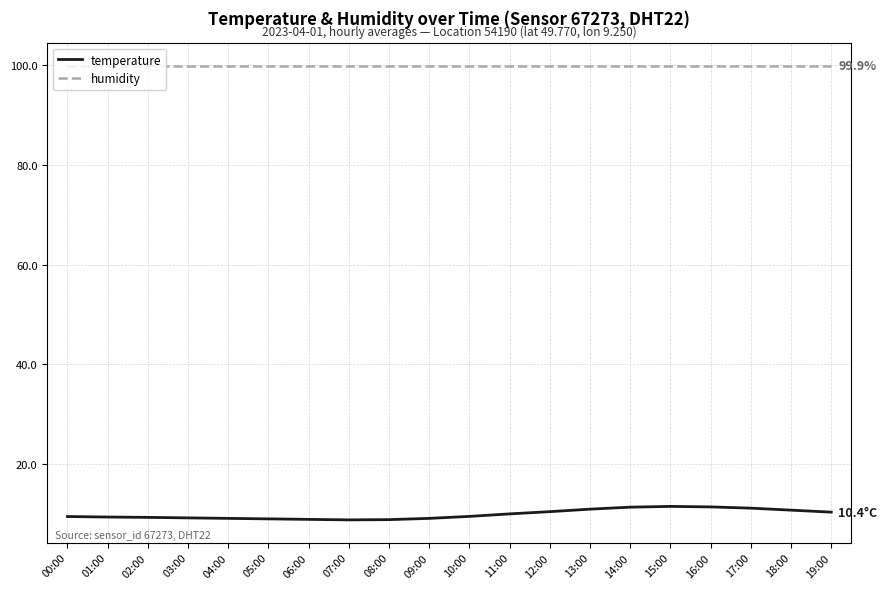

Read the temperature value at 05:00.

9.1